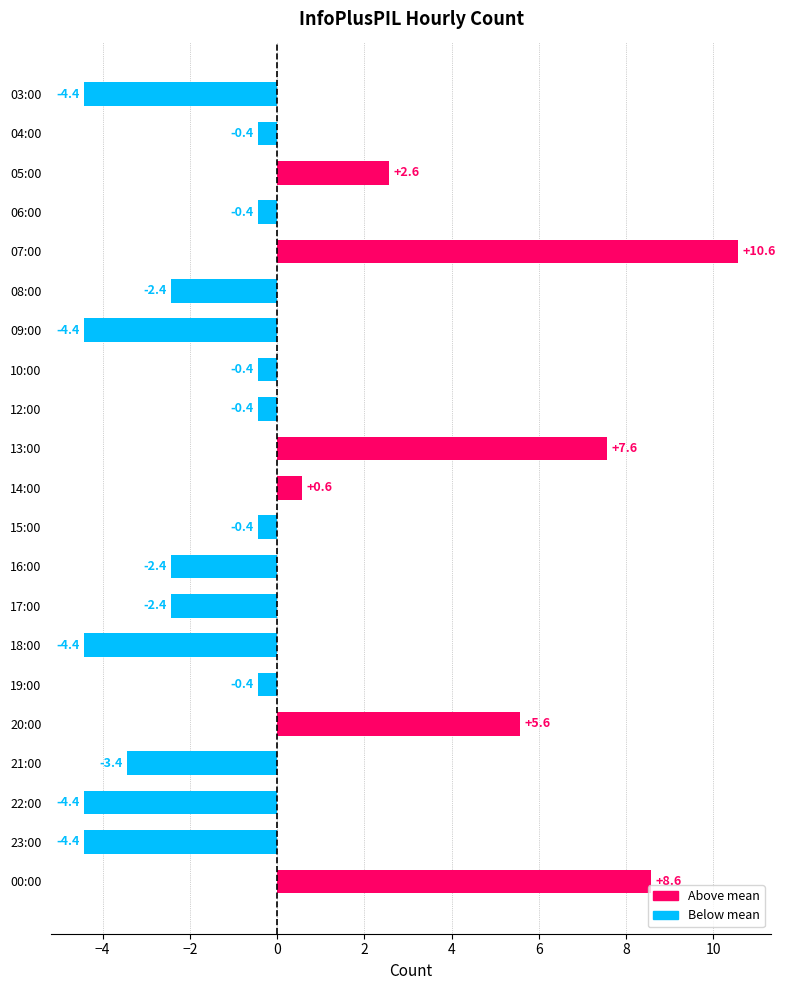

What is the difference between the maximum and second lowest values?

15.0